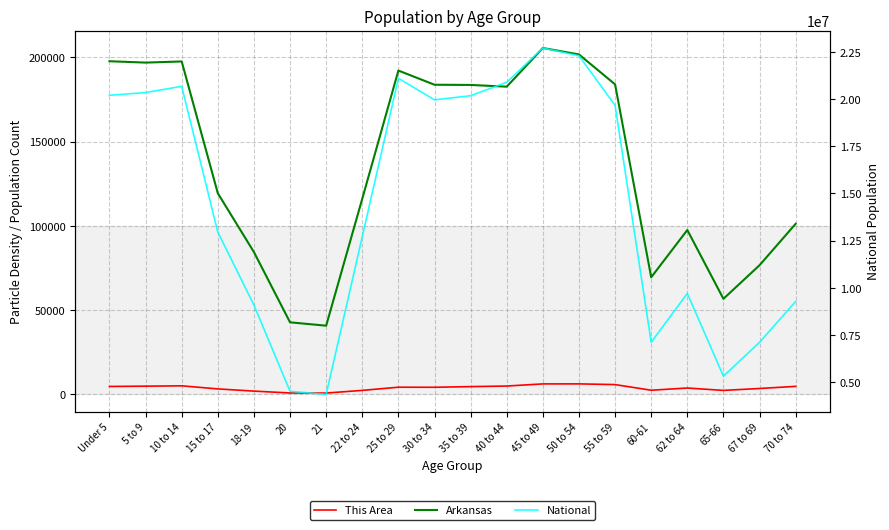

Which series has the largest total across all categories?

National